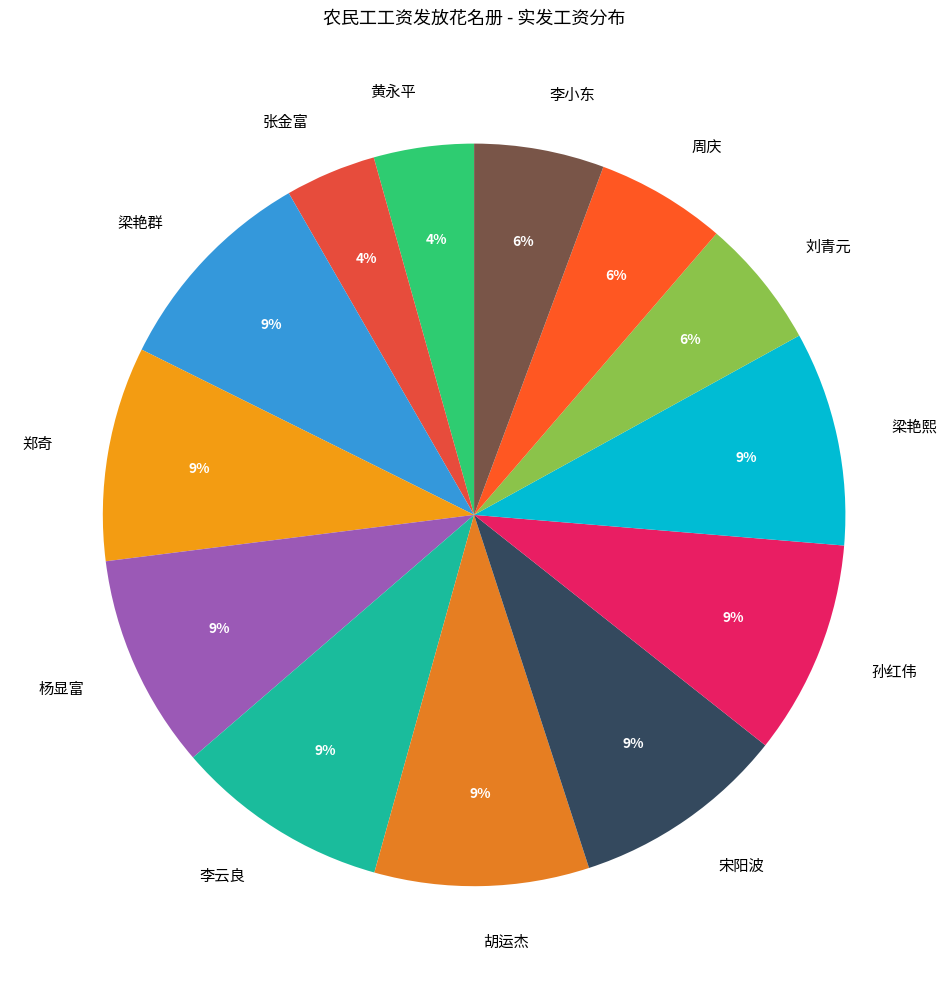

To the nearest percent, what percentage of the pie is 刘青元?

6%